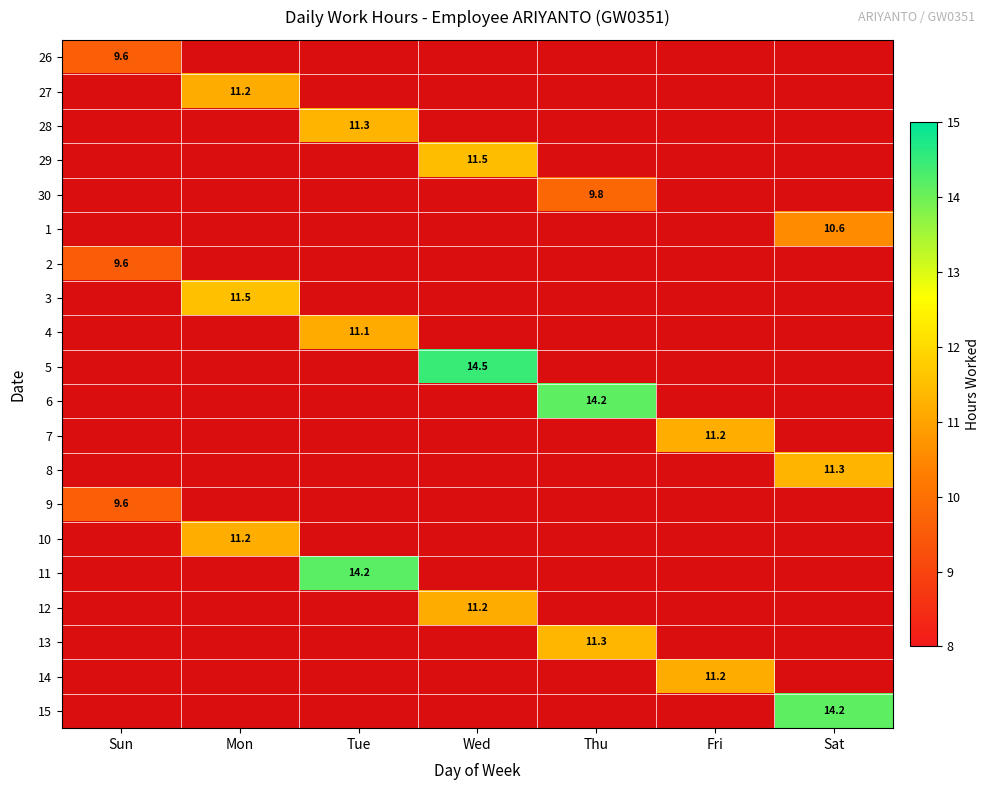

How many distinct data groups are displayed?

20